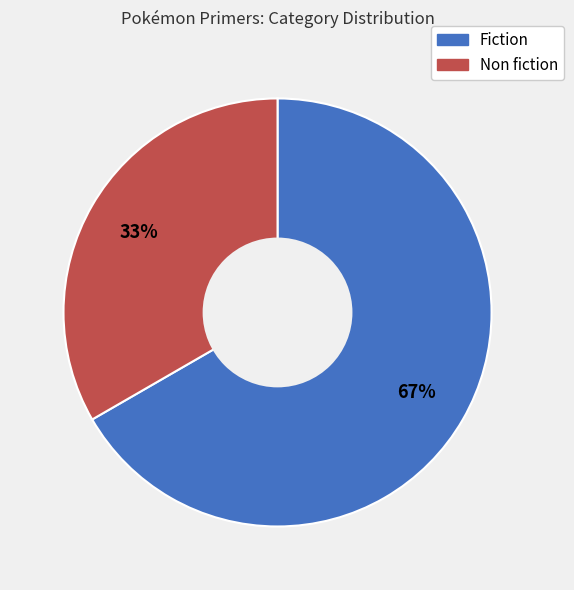

Is it true that Fiction is 62% of the pie?

False